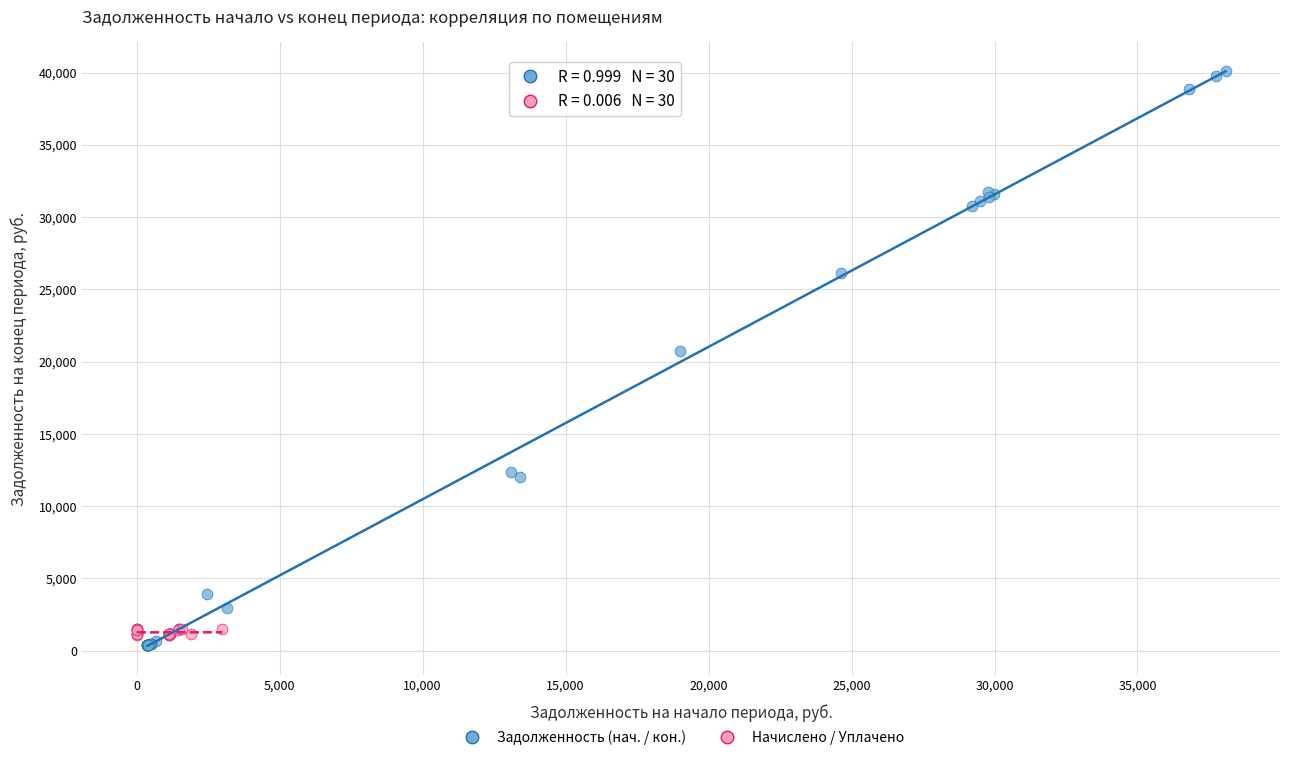

Which series has the largest Y range (max minus min)?

Задолженность (нач. / кон.)